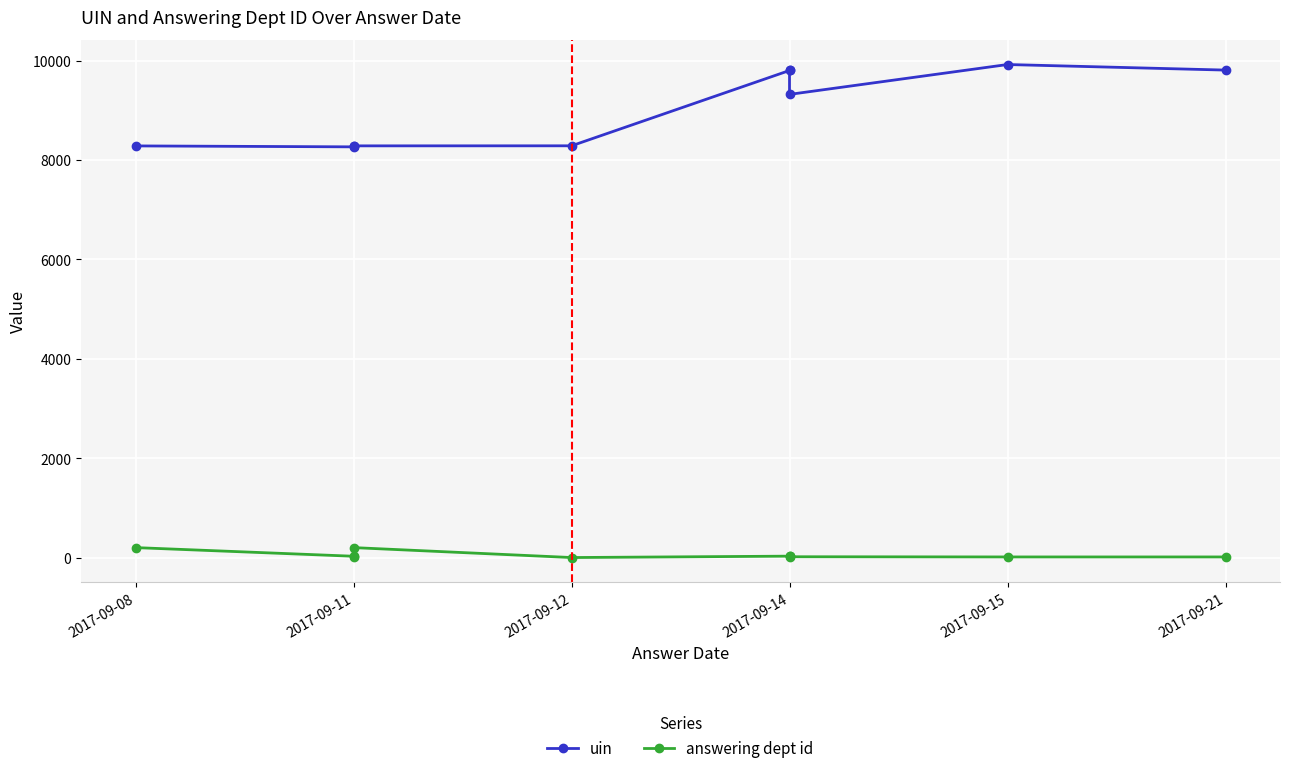

What is the difference between the uin values at 2017-09-11 and 2017-09-12?

18